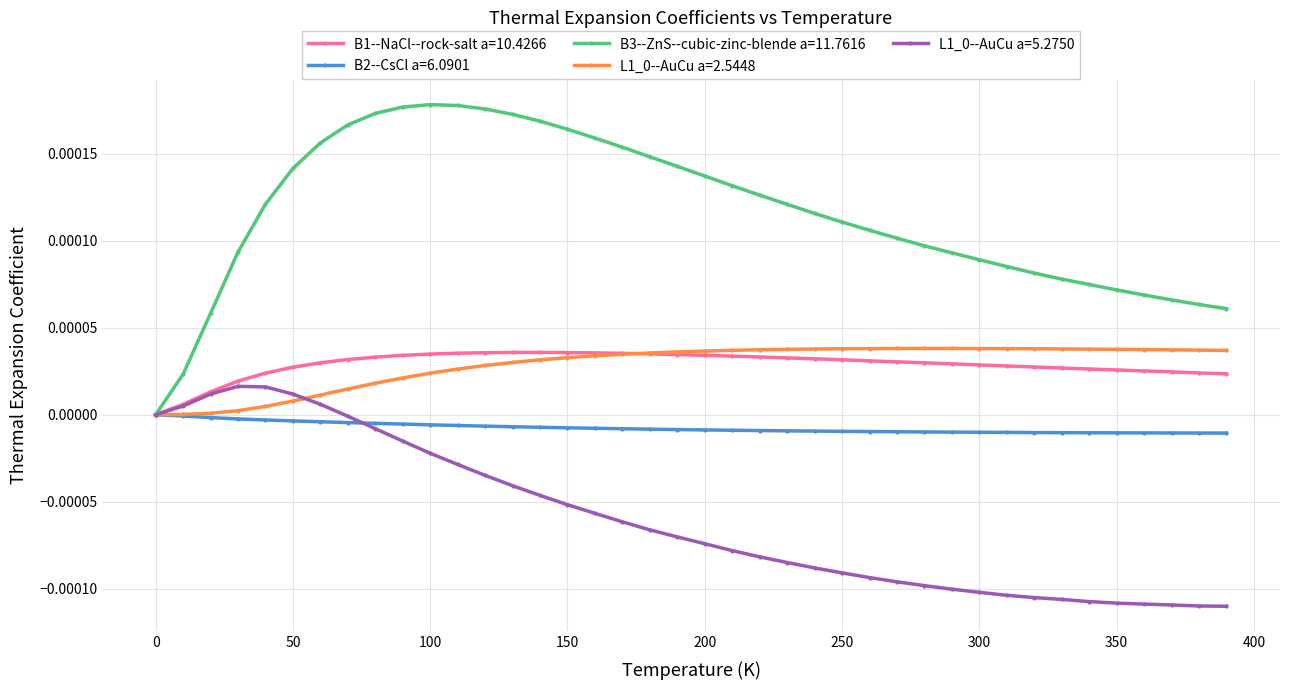

Which series has the largest range (max minus min)?

B3--ZnS--cubic-zinc-blende a=11.7616